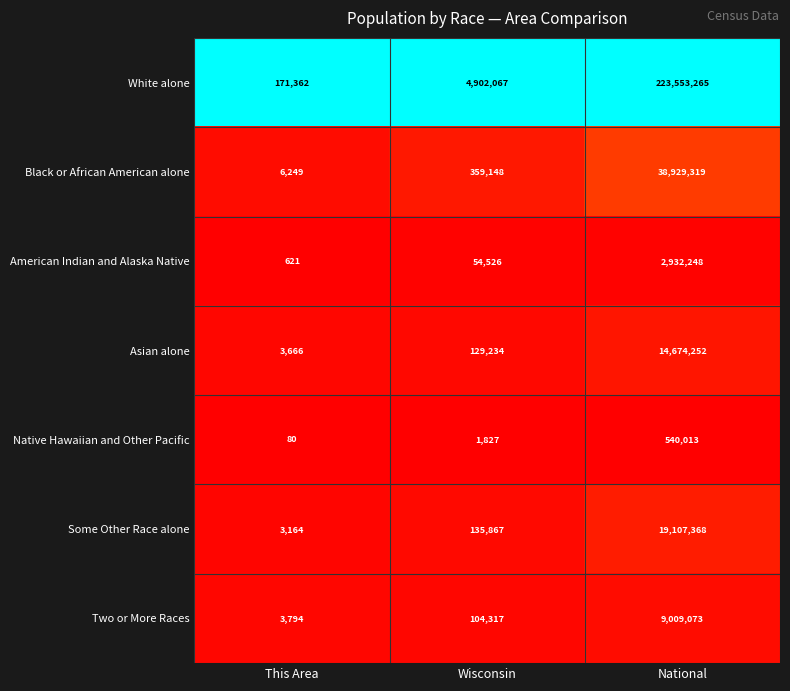

The value of White alone at This Area is 88745. True or false?

False